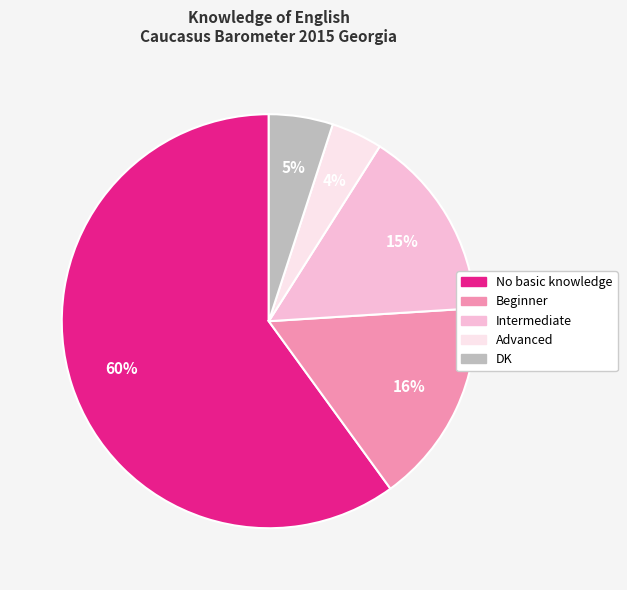

Between Intermediate and No basic knowledge, which is larger?

No basic knowledge